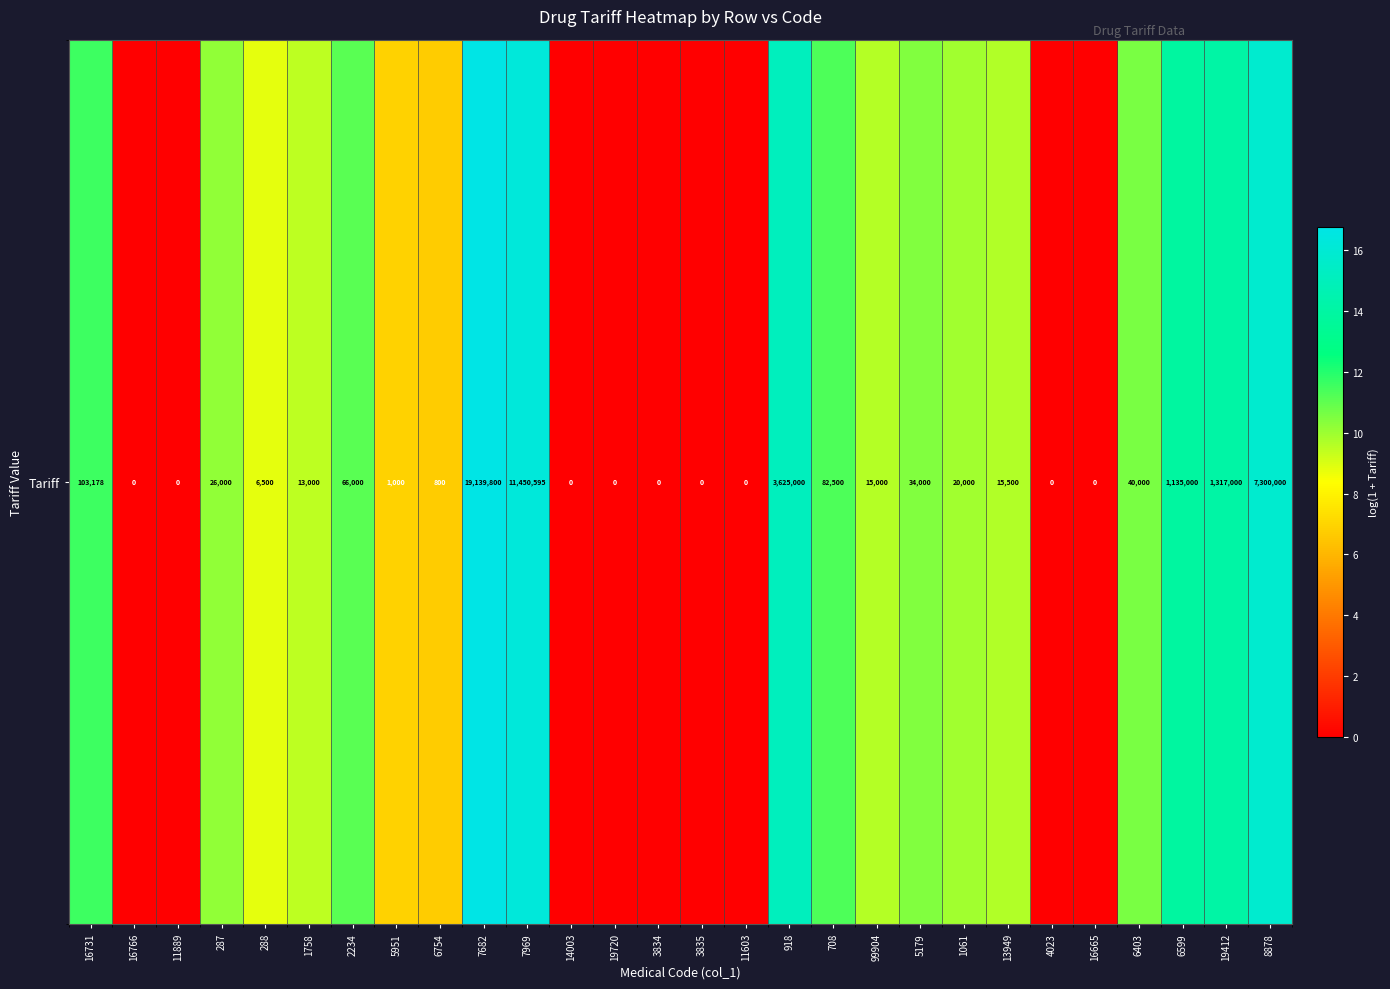

Which label corresponds to the largest value in the chart?

7682